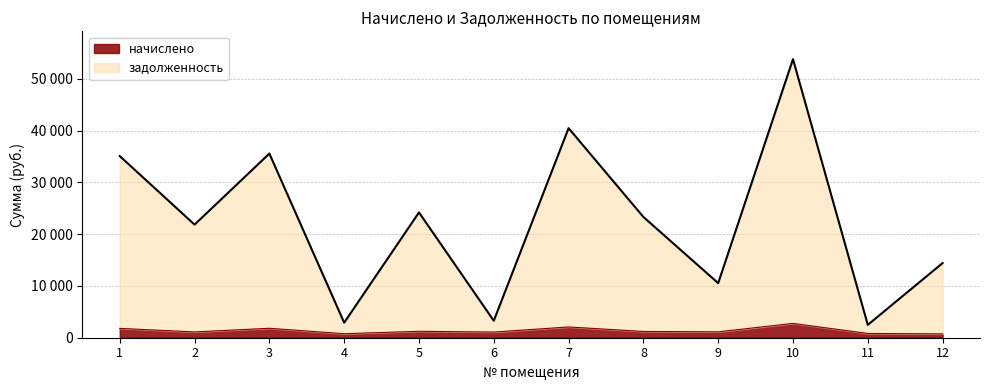

What is the minimum value for начислено?

740.0